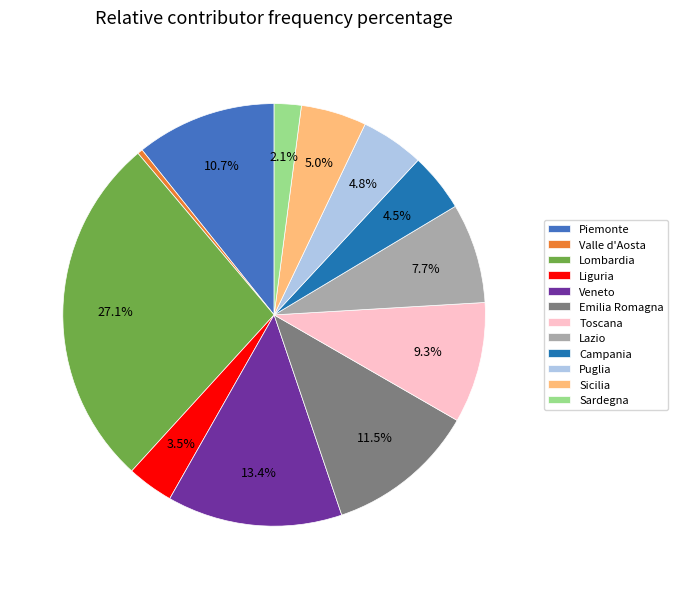

Is the sum of Campania and Veneto greater than half?

No